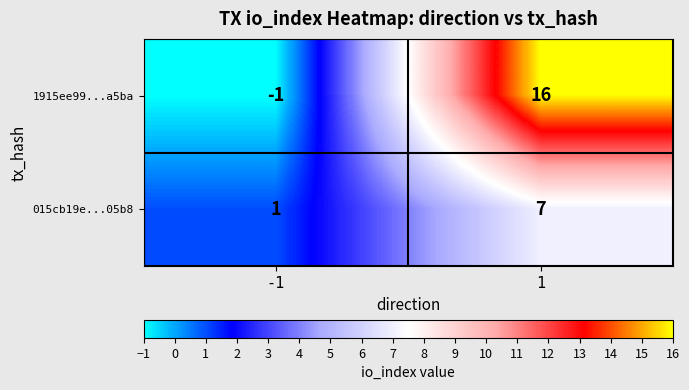

What is the smallest value displayed?

-1